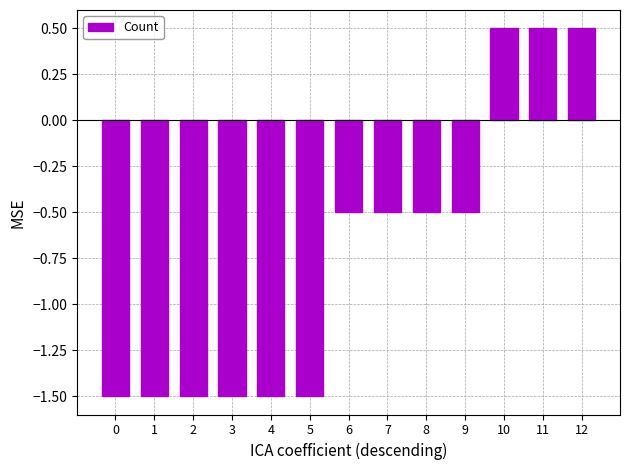

The chart shows a value of 0.3 at 11. True or false?

False